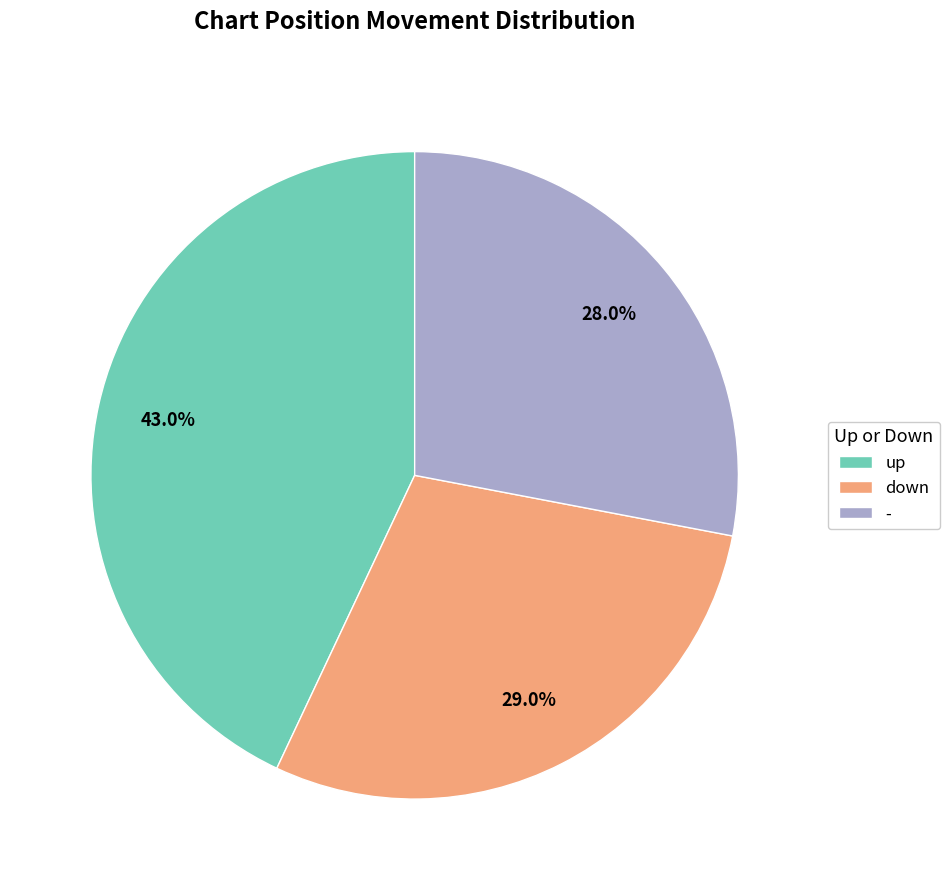

Is it true that - is 28% of the pie?

True